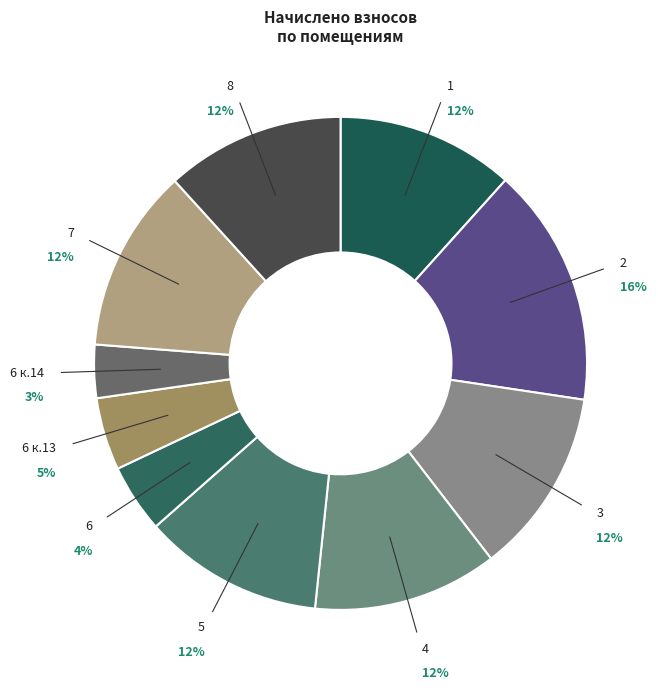

Count the number of slices in the pie.

10